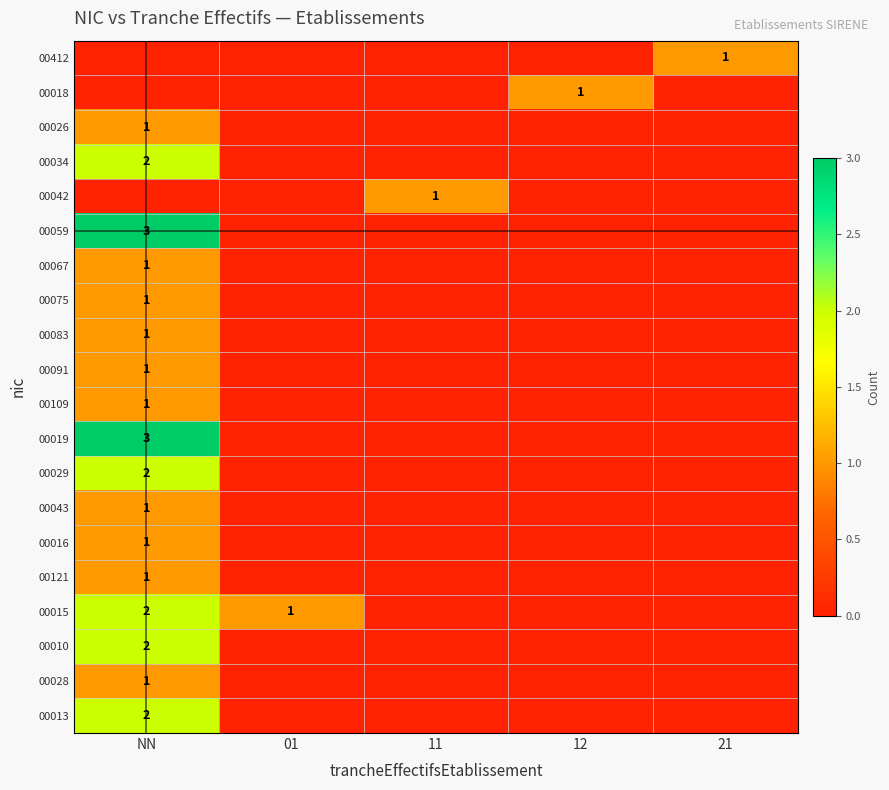

The value of 00016 at NN is 1. True or false?

True